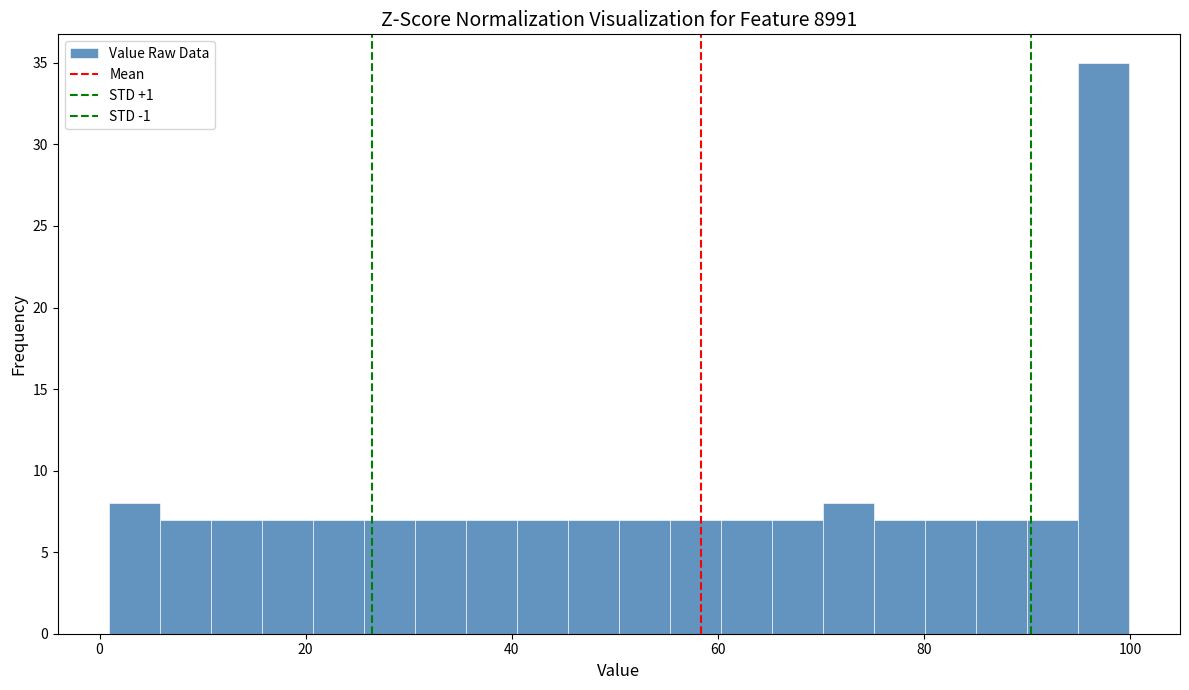

Around what value on the x-axis is the tallest bar? Give the approximate position of its centre, as read against the axis.

98